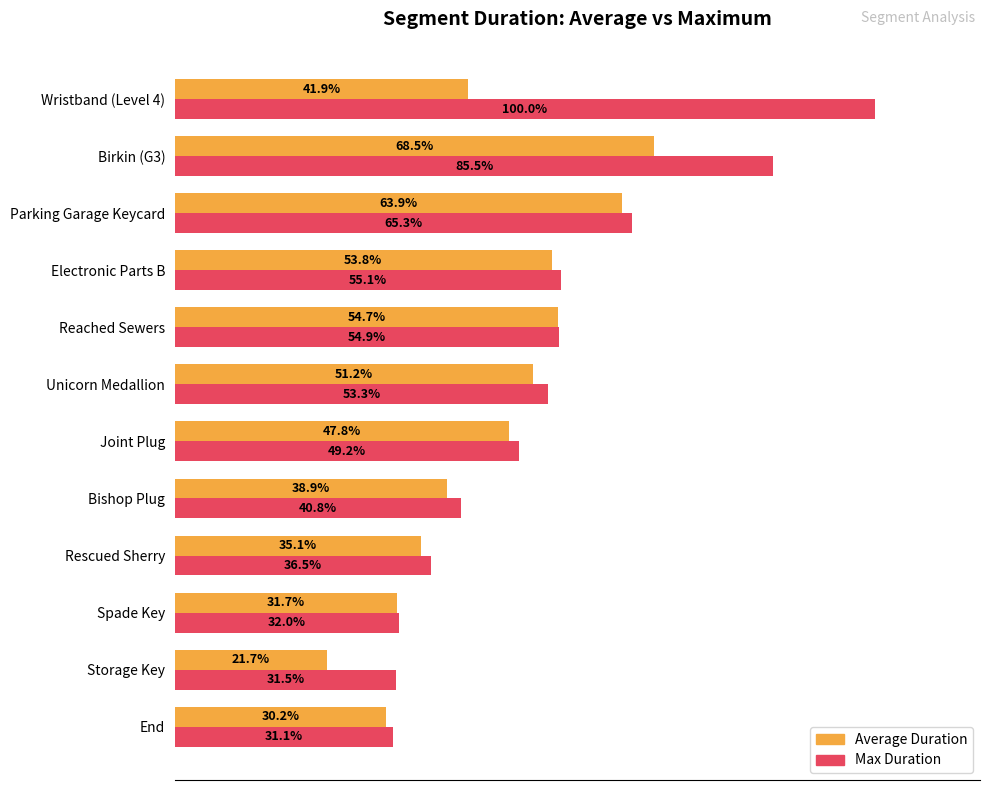

Which series has the largest total across all categories?

Max Duration